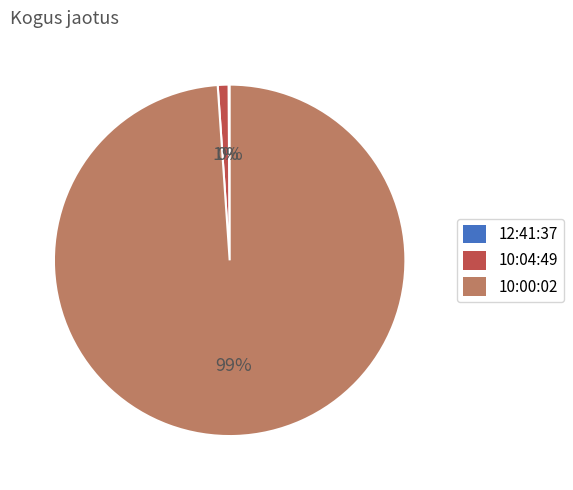

To the nearest percent, what is the difference between the largest and smallest slice percentages?

99%